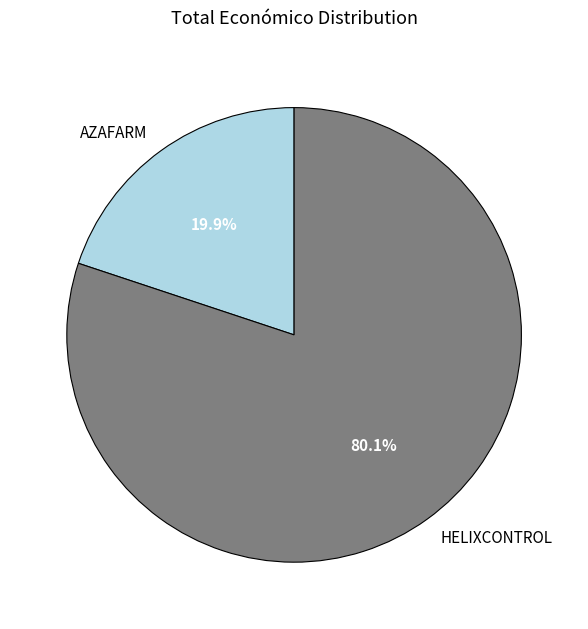

The HELIXCONTROL slice represents 80% of the pie. True or false?

True